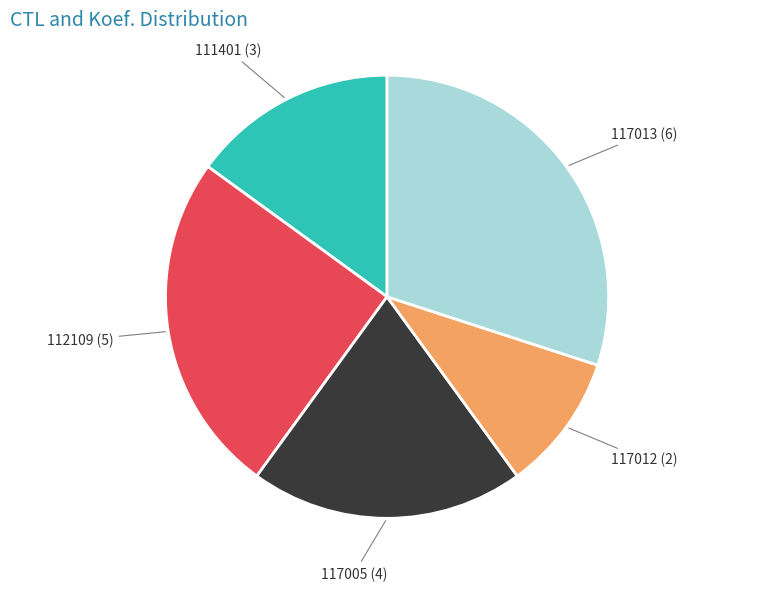

Is there any slice that represents more than half of the pie?

No